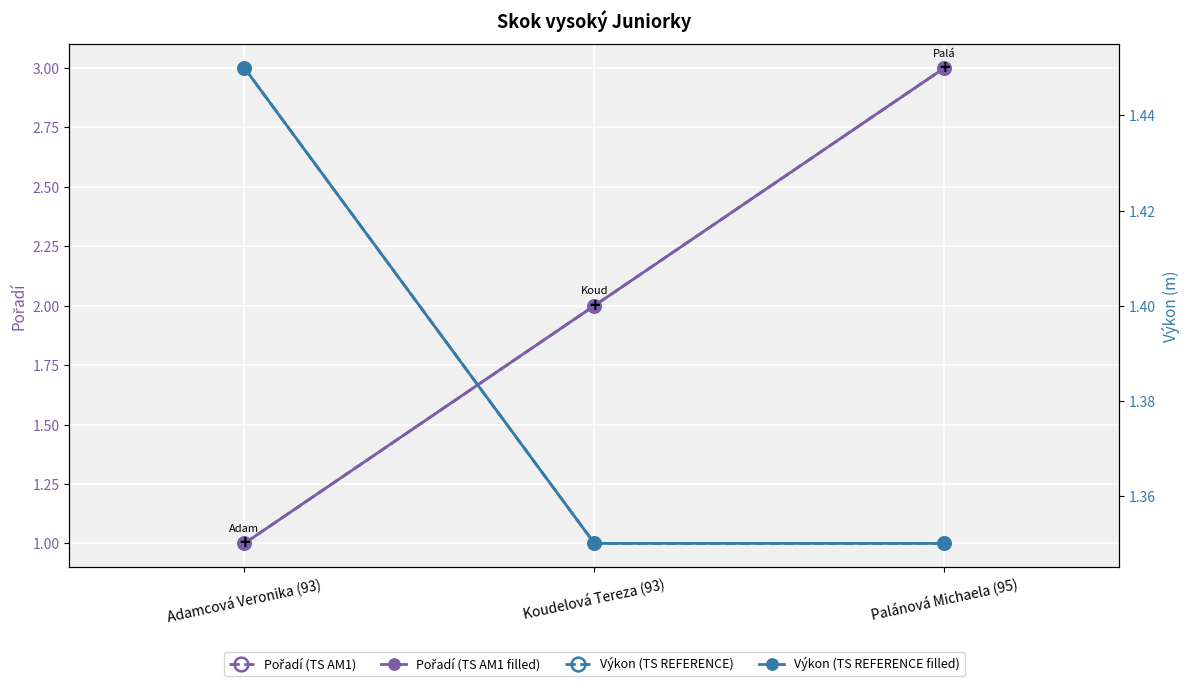

What is the sum of the Výkon (TS REFERENCE) values at Adamcová Veronika (93) and Palánová Michaela (95)?

2.8